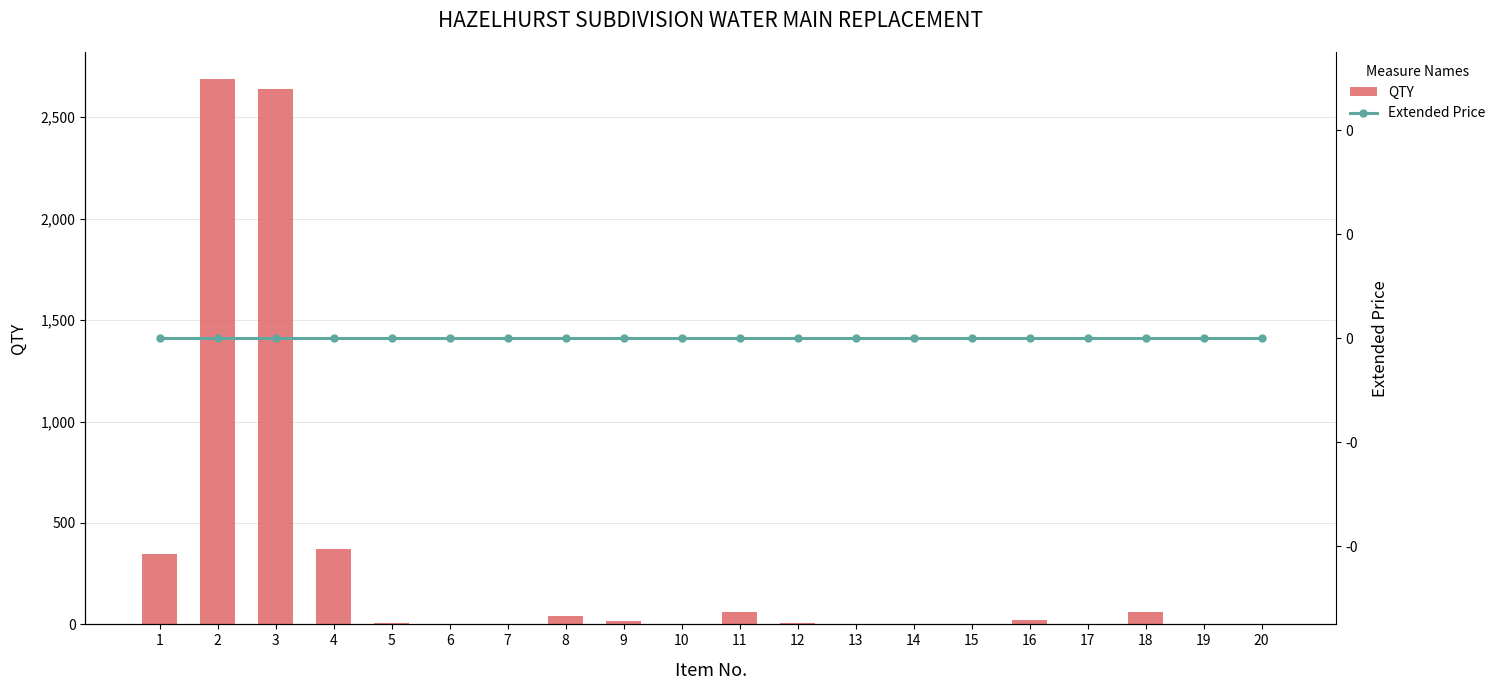

Count the number of categories in the chart.

20